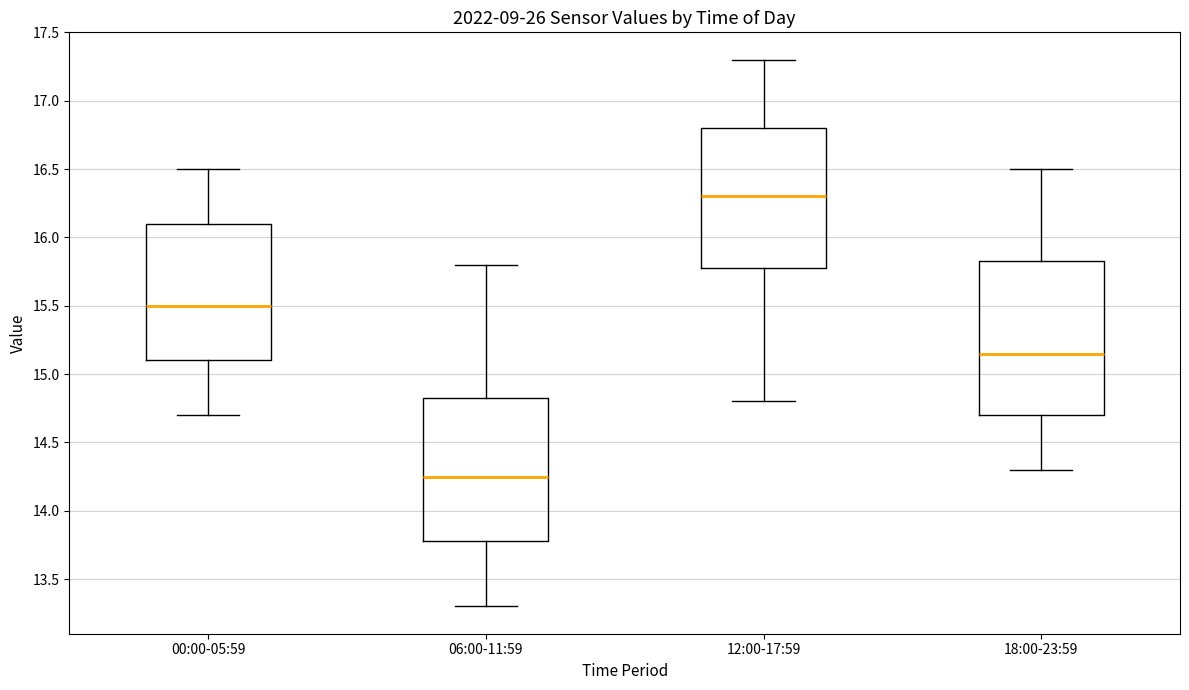

Where does the lower whisker of the box for 06:00-11:59 end on the y-axis? The values are not printed on the chart, so give them approximately, as read against the axis.

13.30